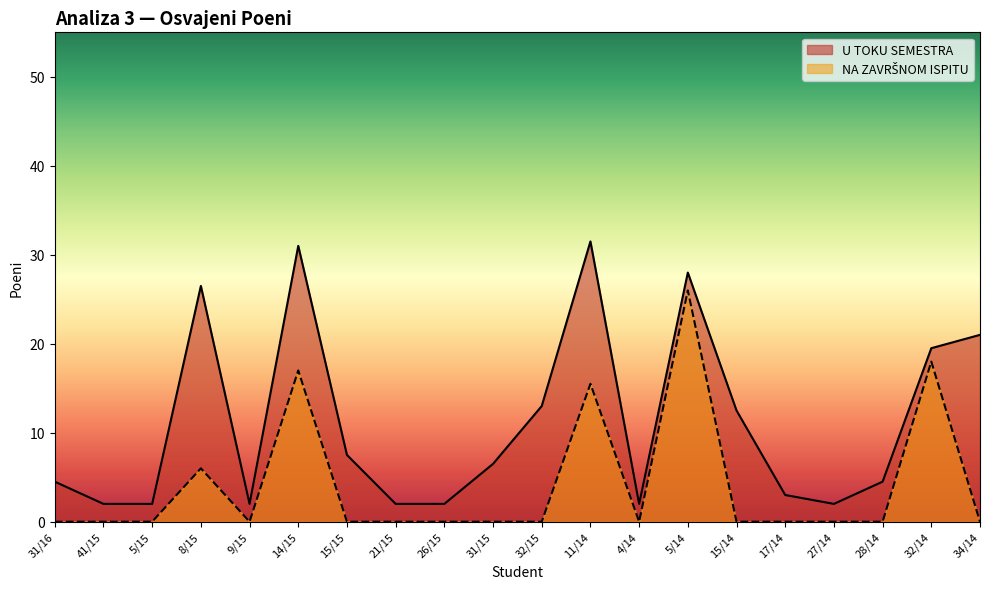

Reading left to right, what are all the values shown in this chart?

U TOKU SEMESTRA: 4.5	2.0	2.0	26.5	2.0	31.0	7.5	2.0	2.0	6.5	13.0	31.5	2.0	28.0	12.5	3.0	2.0	4.5	19.5	21.0
NA ZAVRŠNOM ISPITU: 0.0	0.0	0.0	6.0	0.0	17.0	0.0	0.0	0.0	0.0	0.0	15.5	0.0	26.0	0.0	0.0	0.0	0.0	18.0	0.0